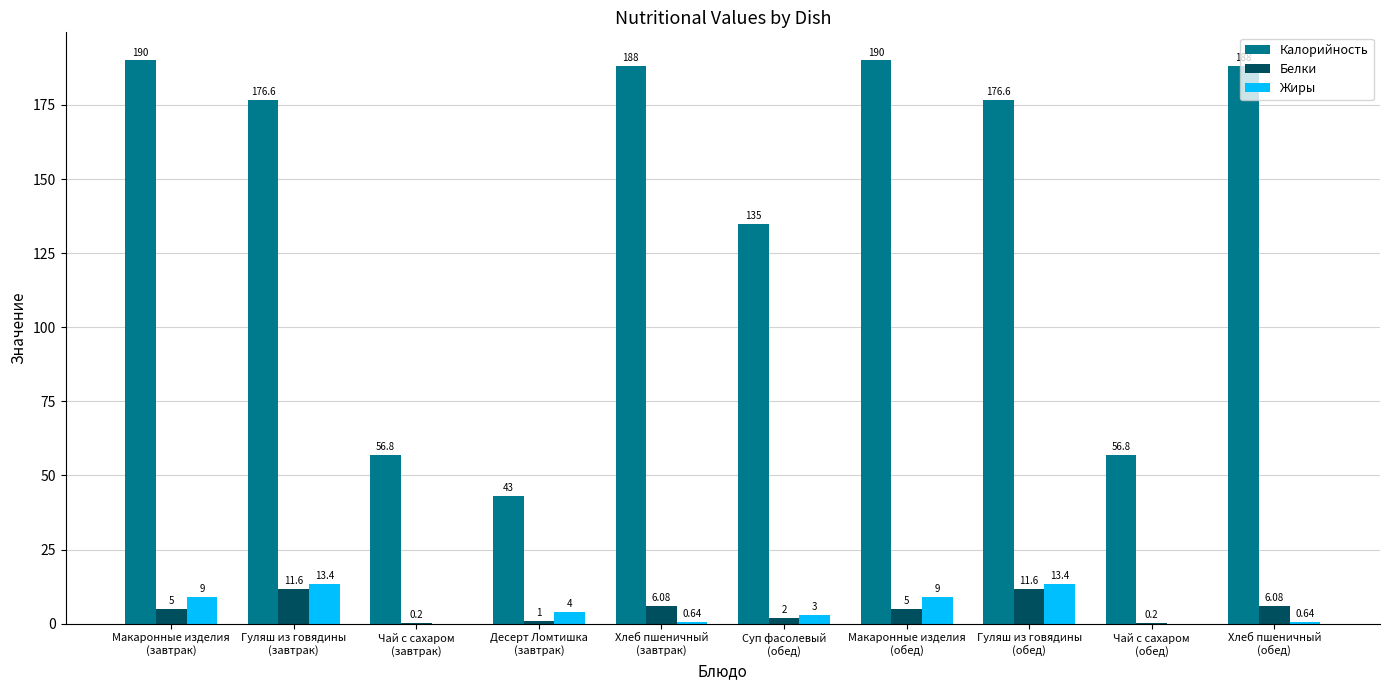

How many series are shown in this chart?

3